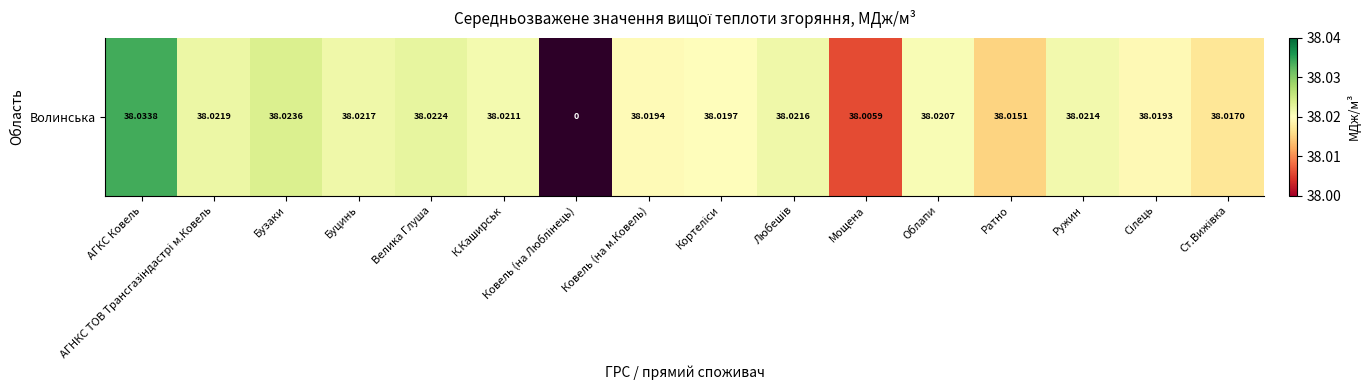

Rank the categories by value from lowest to highest.

Ковель (на Люблінець), Мощена, Ратно, Ст.Вижівка, Сілець, Ковель (на м.Ковель), Кортеліси, Облапи, К.Каширськ, Ружин, Любешів, Буцинь, АГНКС ТОВ Трансгазiндастрi м.Ковель, Велика Глуша, Бузаки, АГКС Ковель